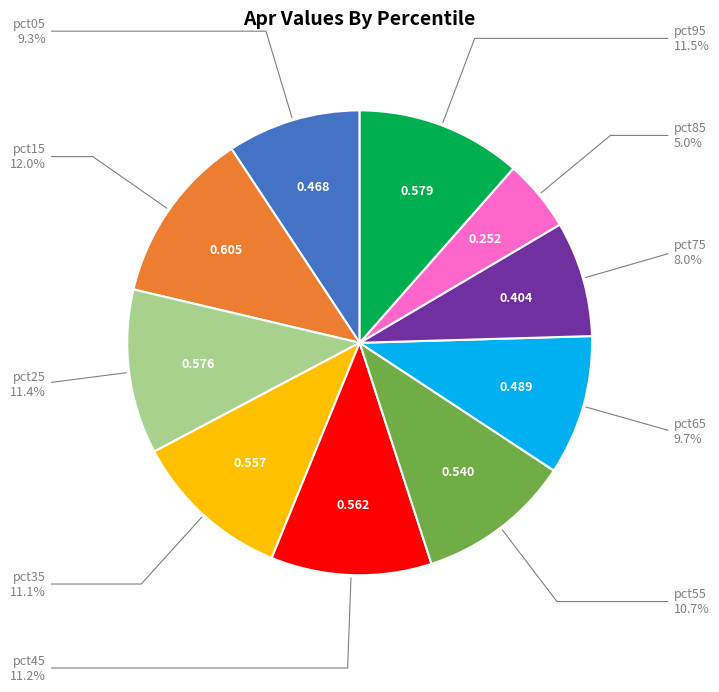

Is there a majority slice in this chart?

No